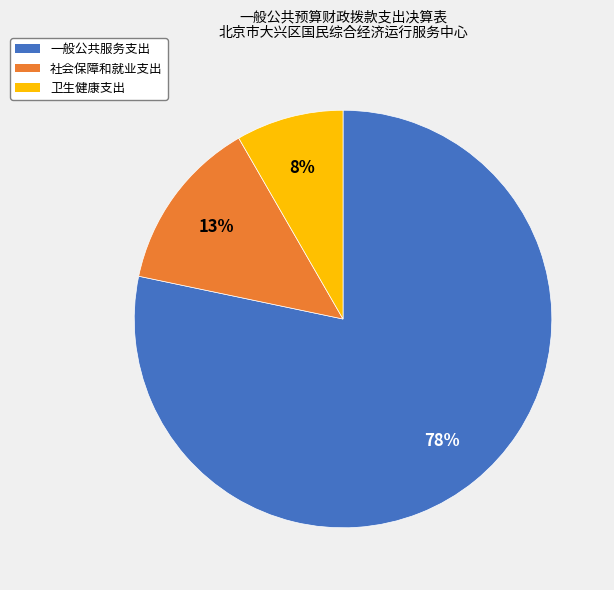

Is there any slice that represents more than half of the pie?

Yes